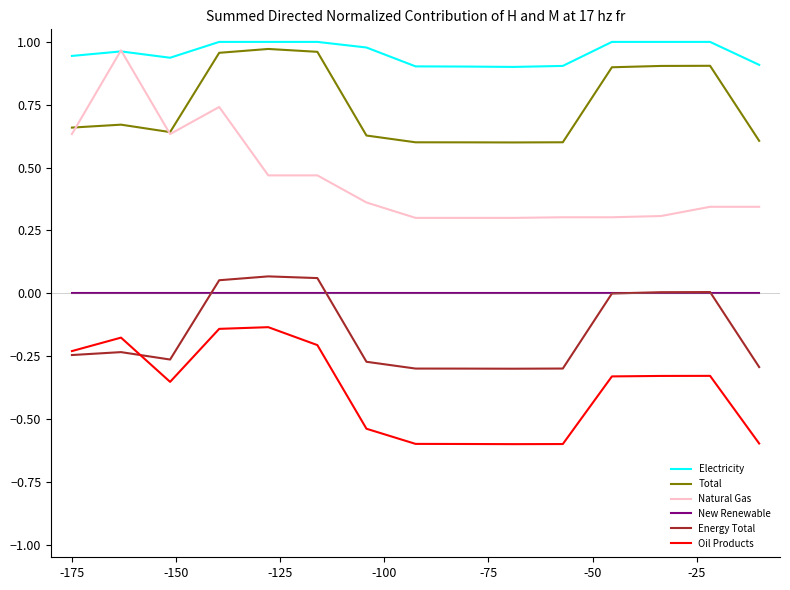

How many lines are shown in the chart?

6